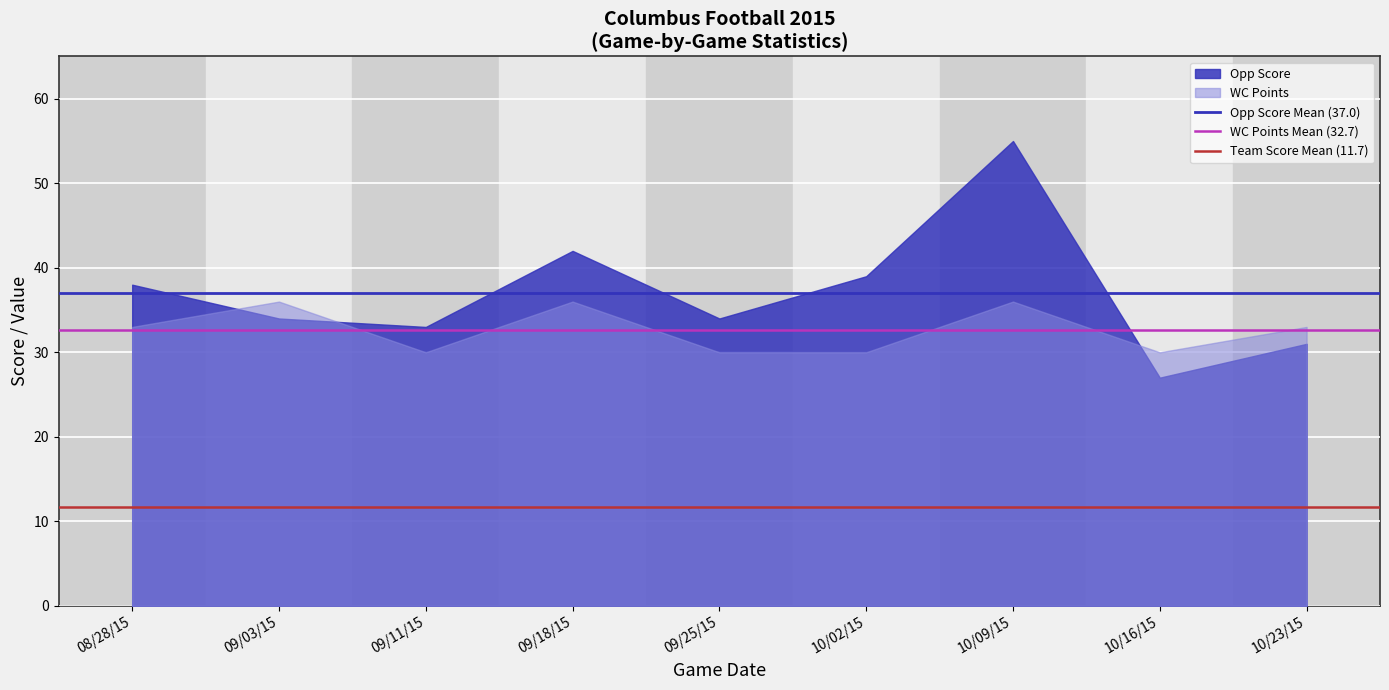

What is the approximate value of WC Points at 10/23/15?

33